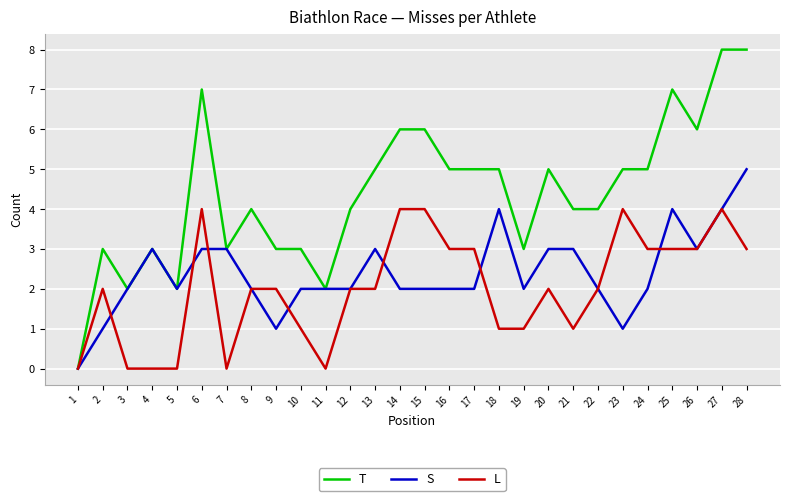

What is the maximum value for S?

5